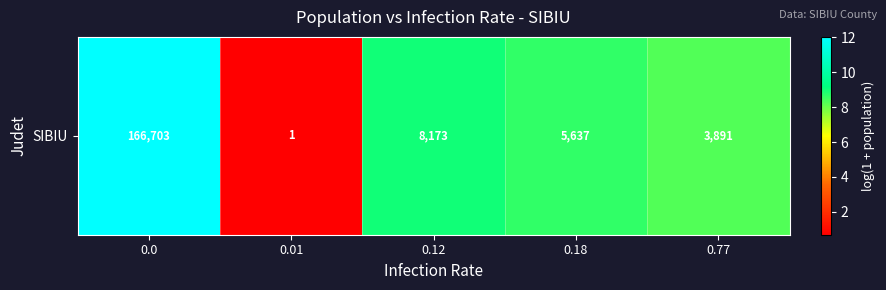

Where is the data nearest to the value 6?

0.77